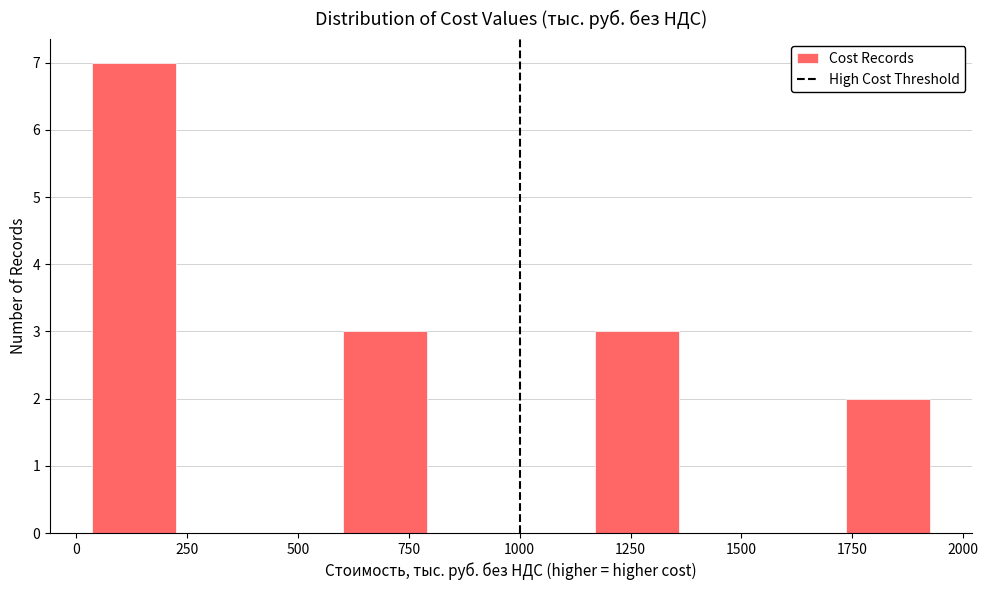

Around what value on the x-axis is the tallest bar? Give the approximate position of its centre, as read against the axis.

150